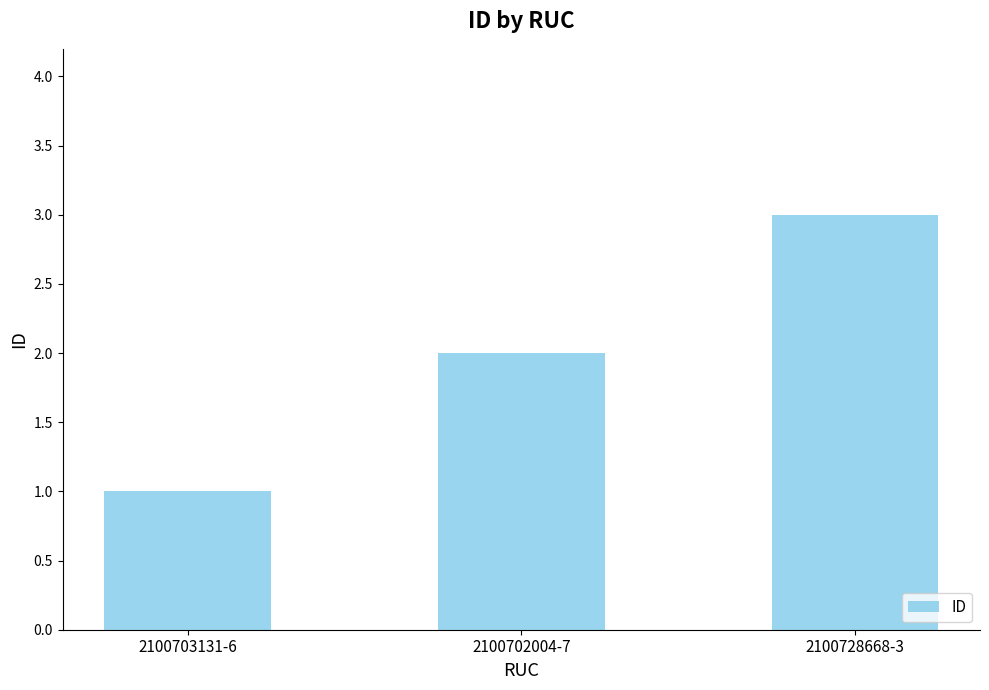

Where is the data nearest to the value 2?

2100702004-7